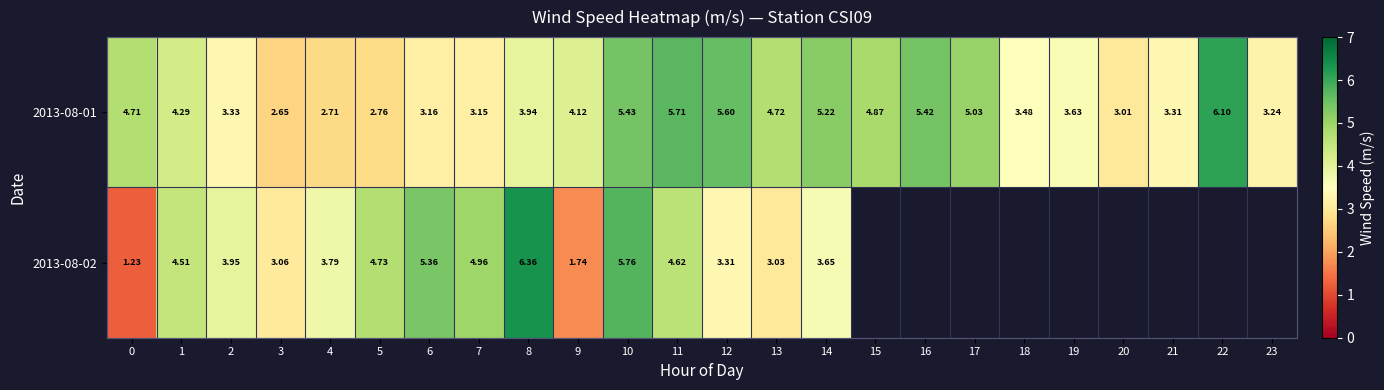

Is the value of 2013-08-01 at 7 greater than the value of 2013-08-02 at 12?

No